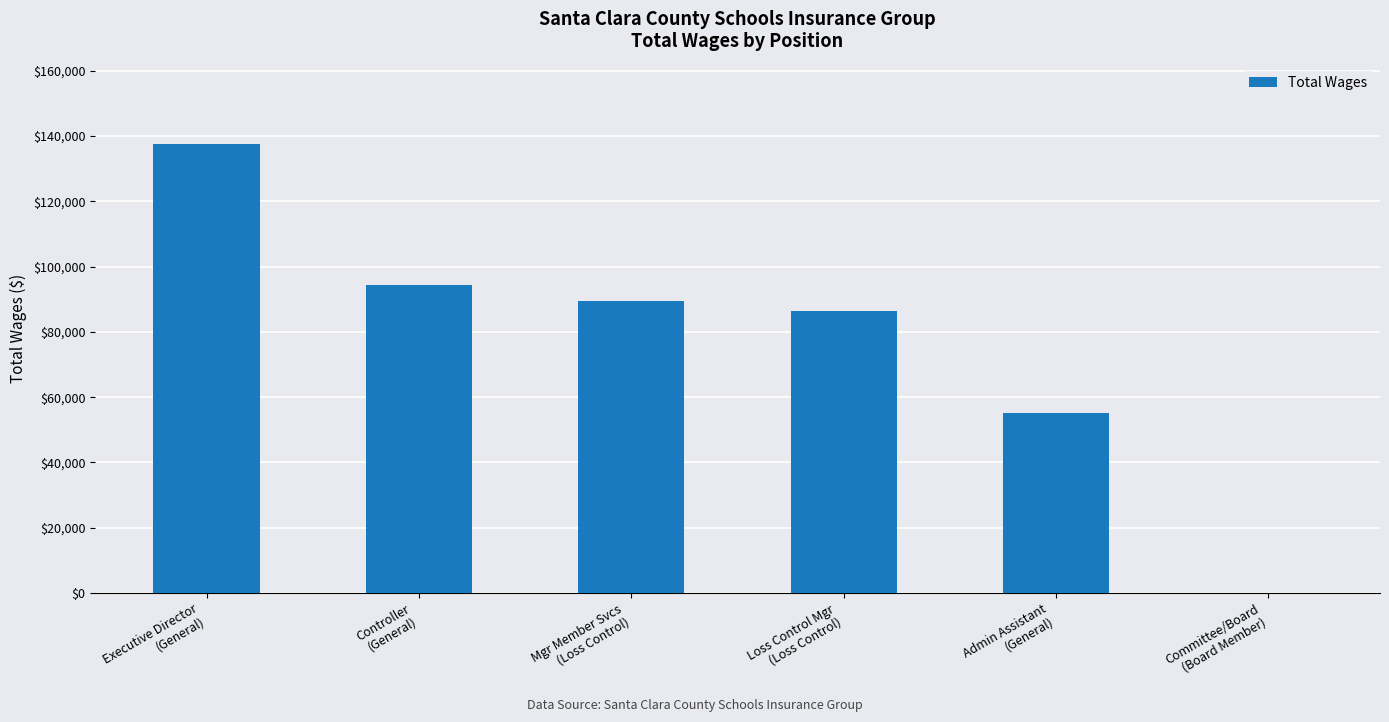

Between Admin Assistant
(General) and Executive Director
(General), which is larger?

Executive Director
(General)